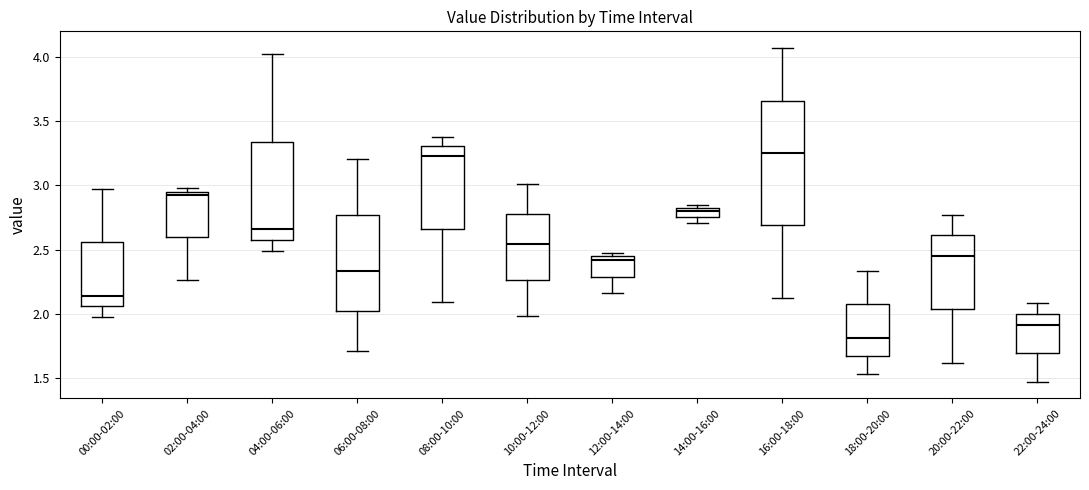

Which box's median line is the lowest?

18:00-20:00